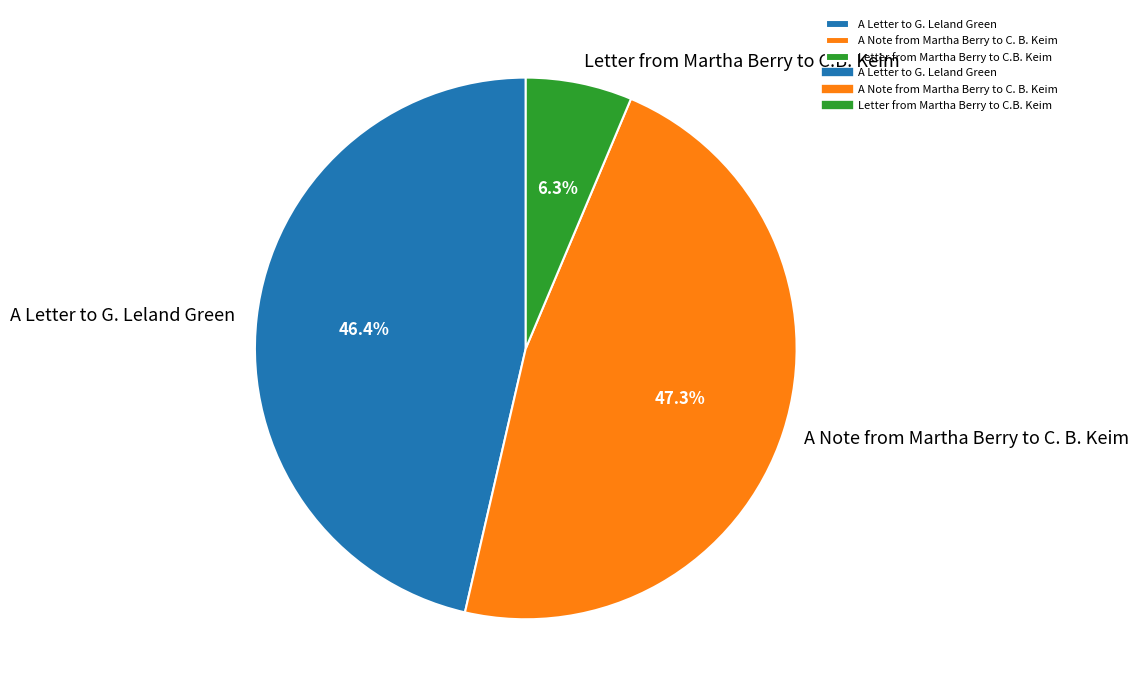

Is there a majority slice in this chart?

No